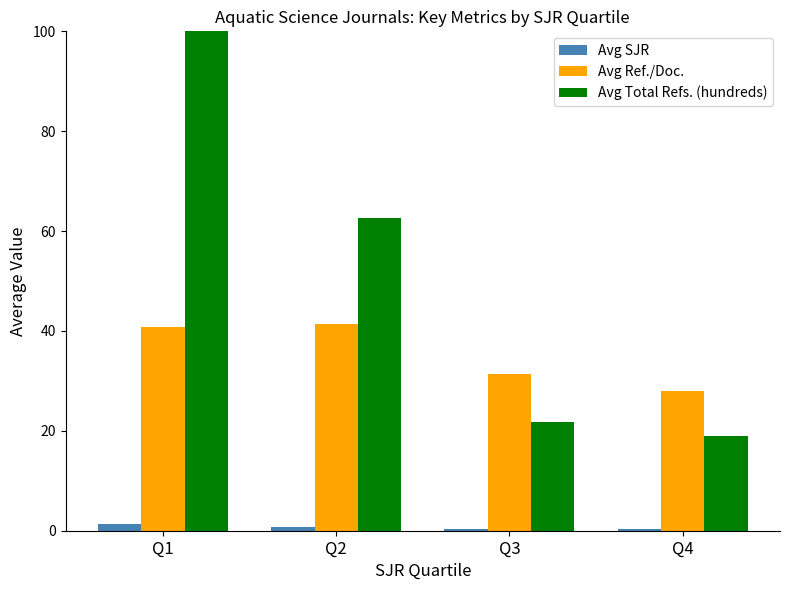

What is the value of the Avg Ref./Doc. bar at the 4th from the left?

27.9